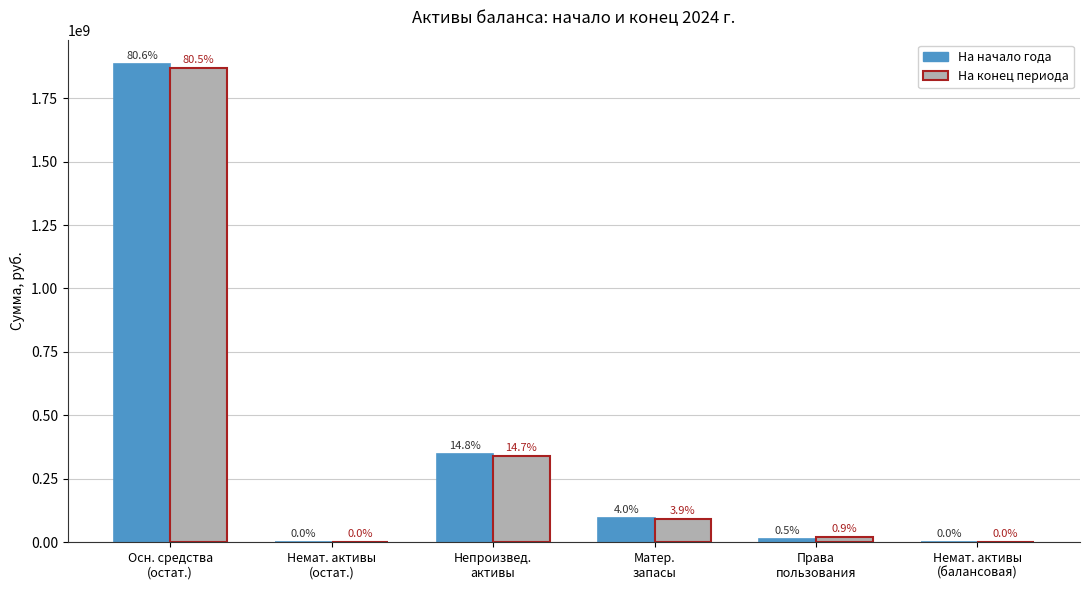

Are the bars horizontal?

No